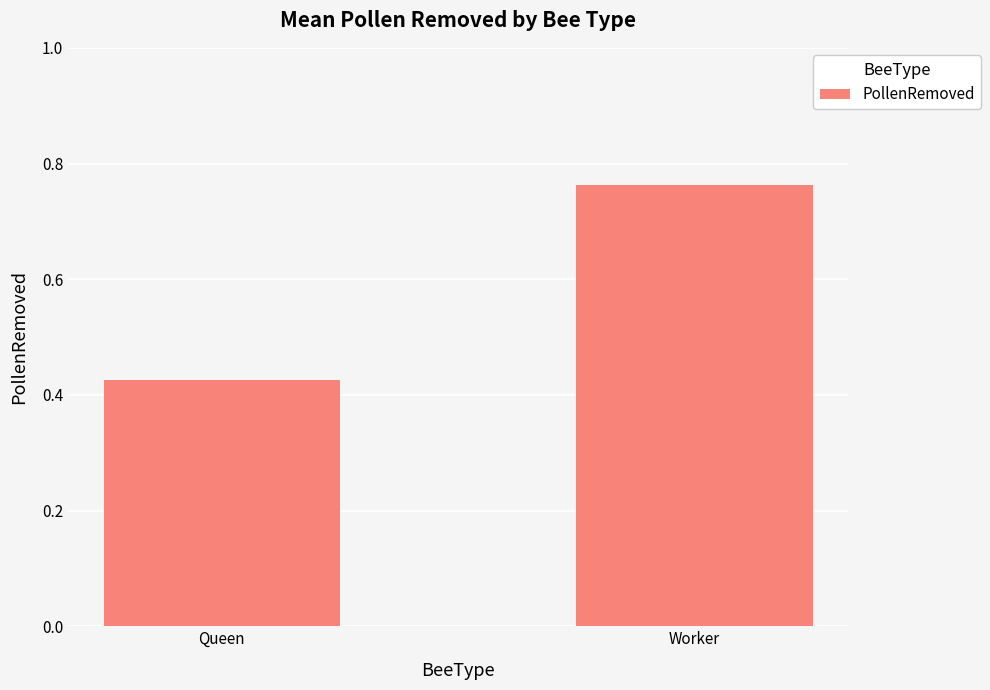

At which category does the chart reach its peak across all series?

Worker